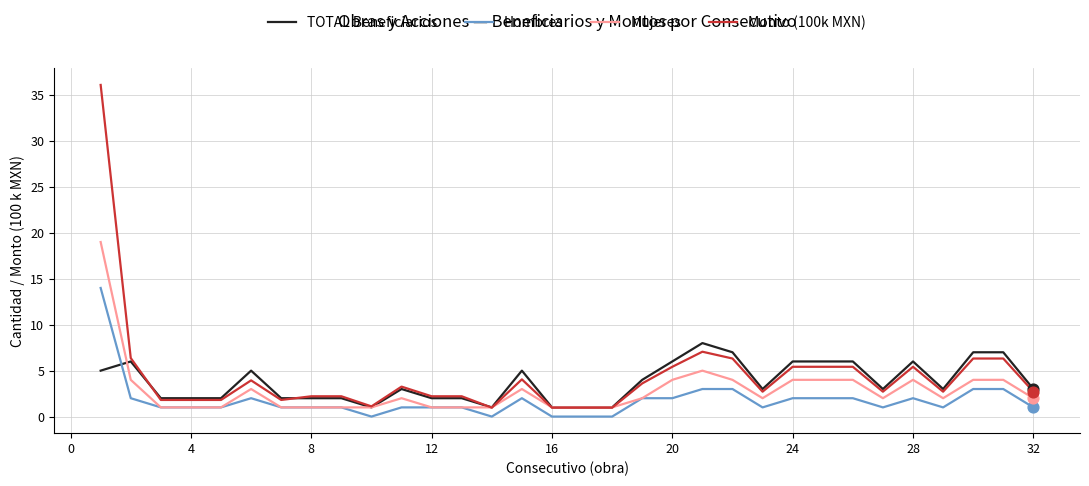

What is the lowest value of the Monto (100k MXN) series?

1.0